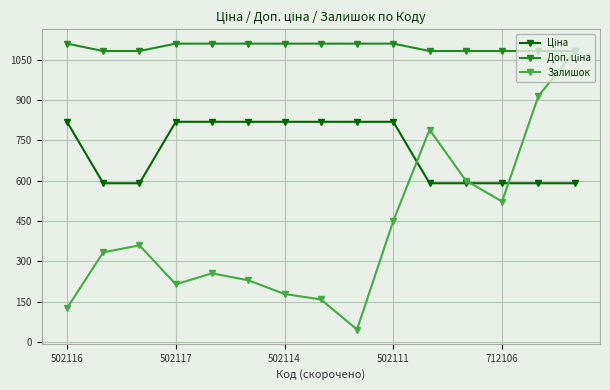

Which series has the widest spread of values?

Залишок